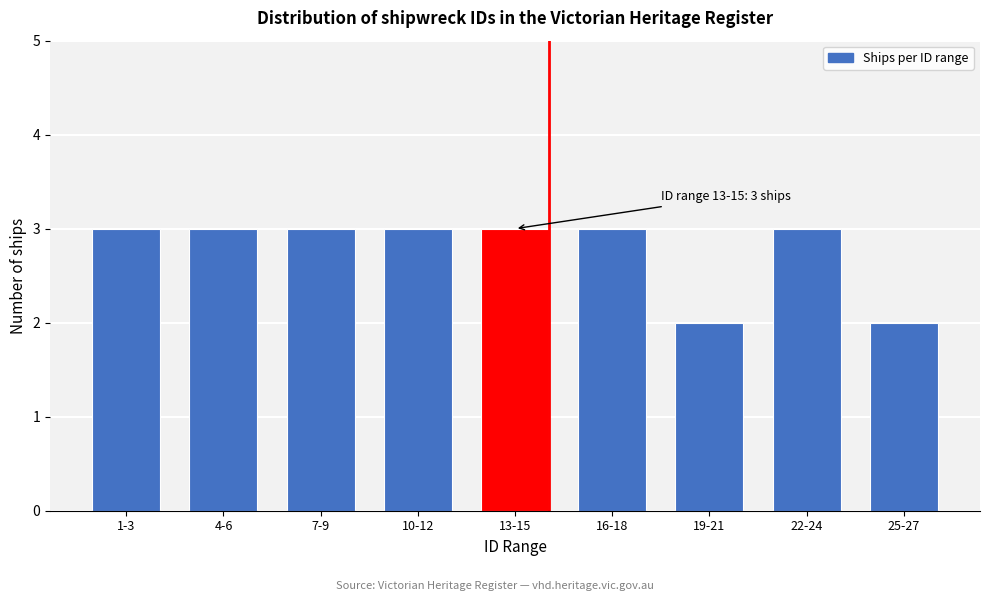

Reading left to right, what are all the values shown in this chart?

3	3	3	3	3	3	2	3	2